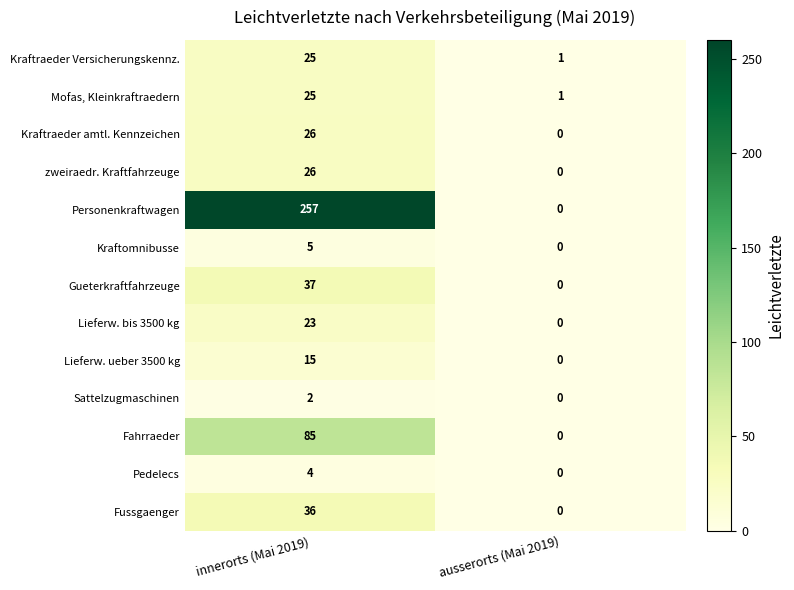

The value of Lieferw. bis 3500 kg at ausserorts (Mai 2019) is 0. True or false?

True